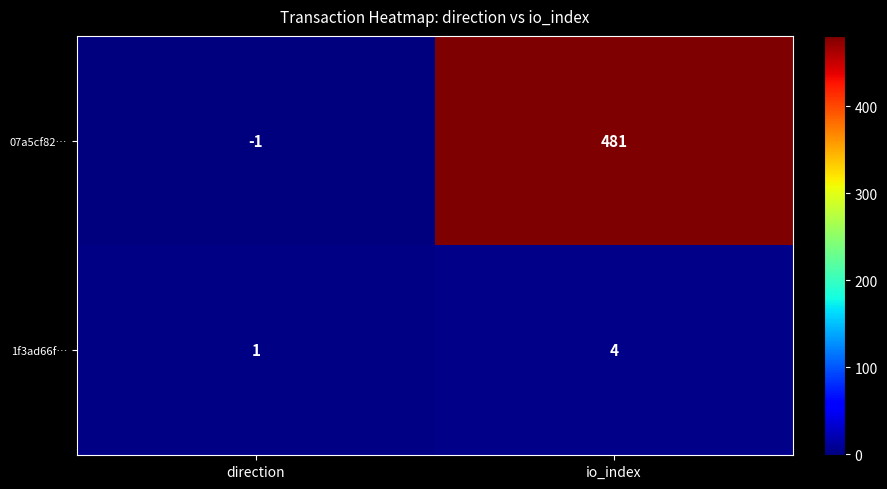

At direction, list the series in order from smallest to largest.

07a5cf82…, 1f3ad66f…